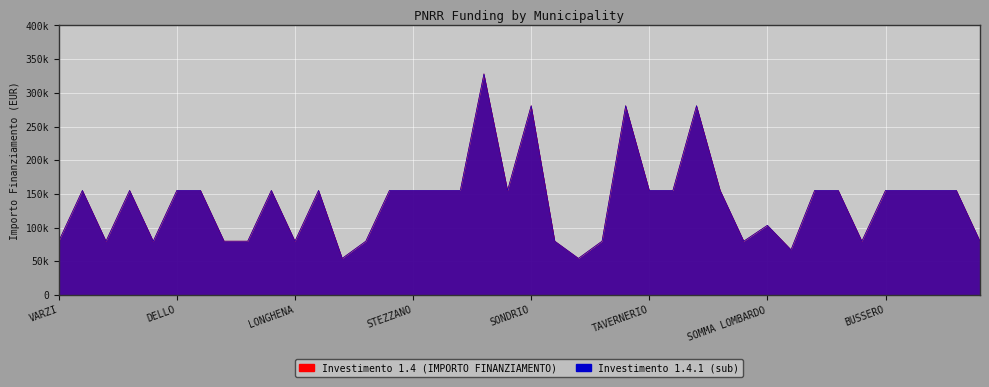

At how many categories does at least one series exceed 148910?

24